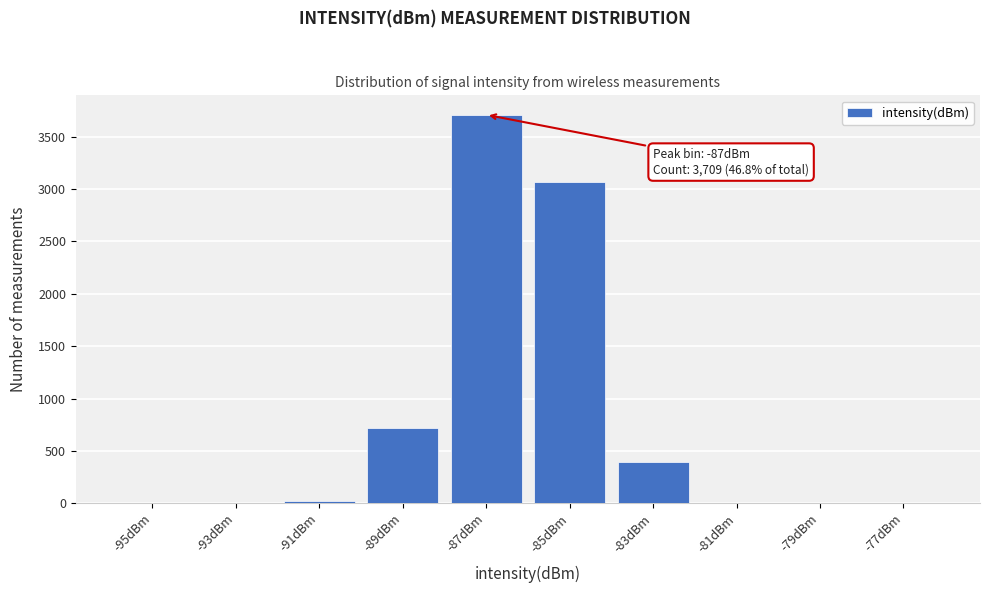

What is the maximum value shown in the chart?

3709